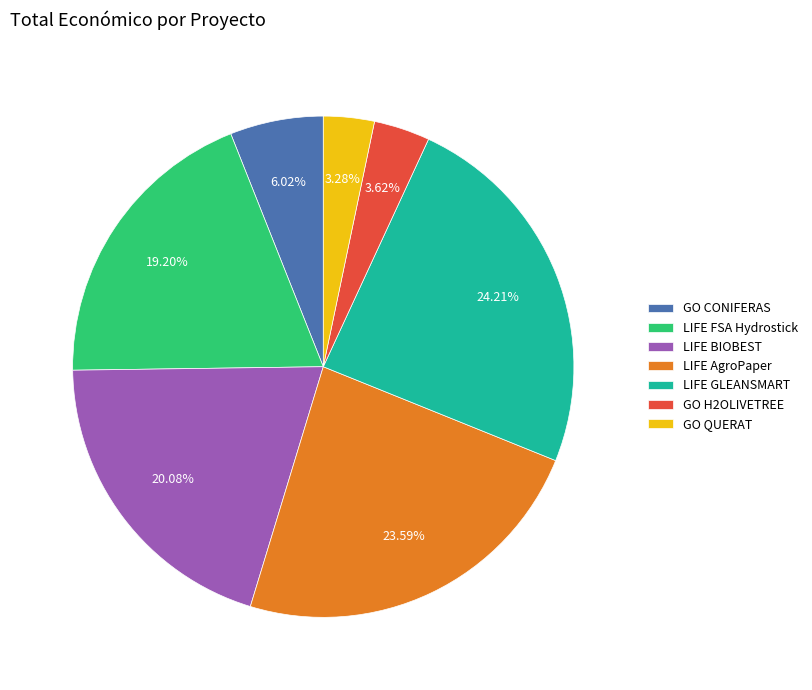

To the nearest percent, what is the difference between the LIFE GLEANSMART and LIFE FSA Hydrostick slice percentages?

5%